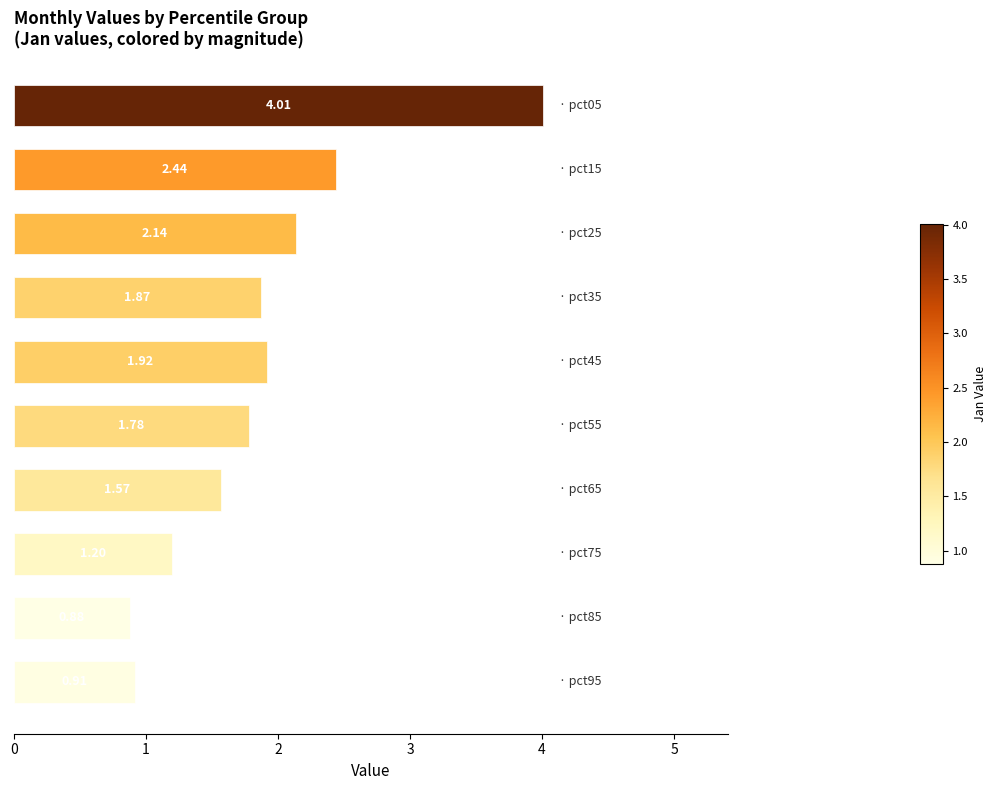

What is the difference between the maximum and second lowest values?

3.1